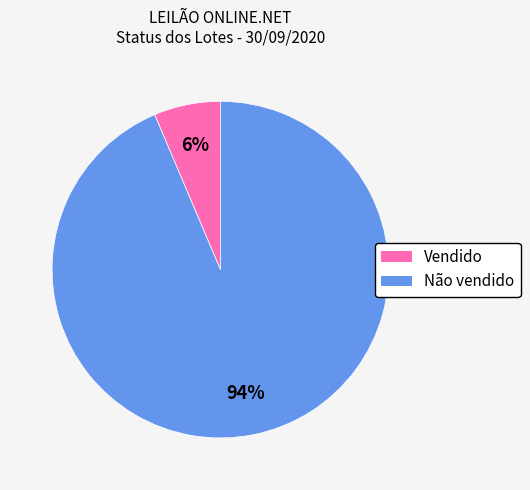

Does any single category account for the majority?

Yes